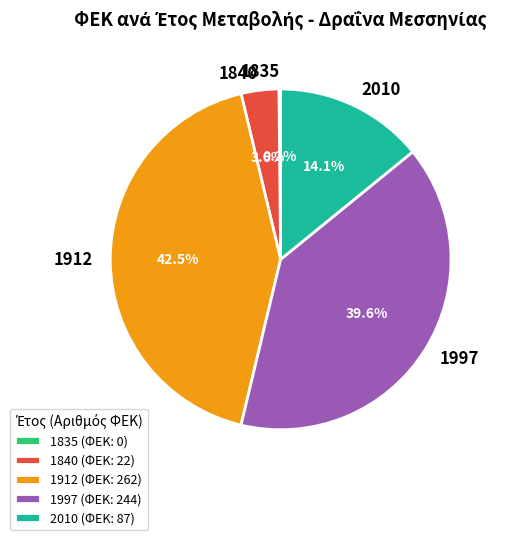

Between 1840 and 2010, which is larger?

2010